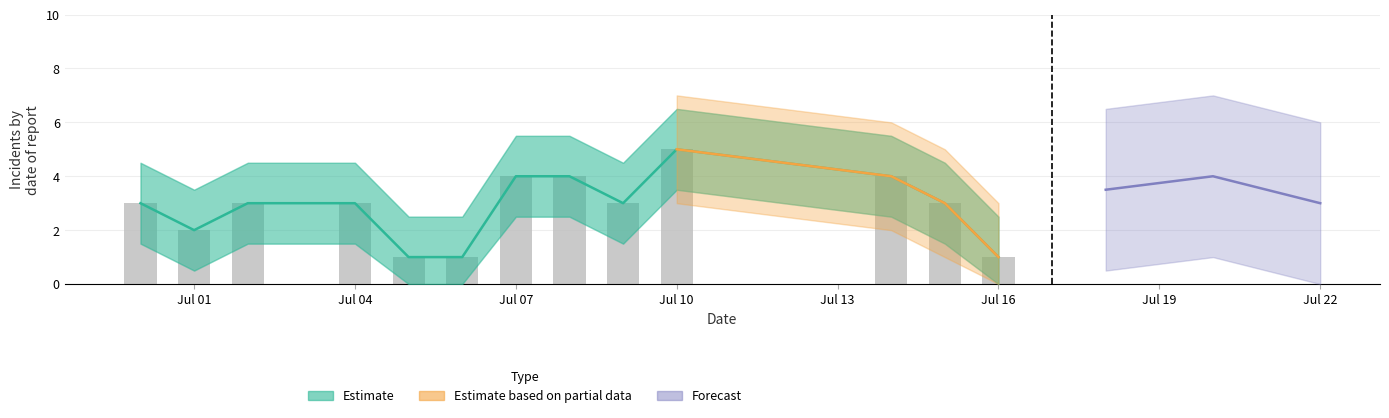

What is the greatest value displayed?

5